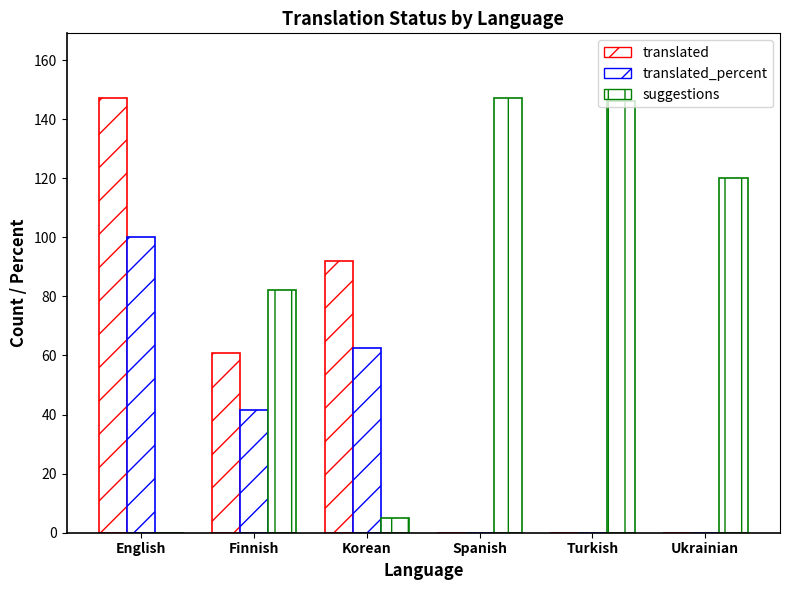

Reading left to right, what are all the values shown in this chart?

translated: English=147.0	Finnish=61.0	Korean=92.0	Spanish=0.0	Turkish=0.0	Ukrainian=0.0
translated_percent: English=100.0	Finnish=41.4	Korean=62.5	Spanish=0.0	Turkish=0.0	Ukrainian=0.0
suggestions: English=0.0	Finnish=82.0	Korean=5.0	Spanish=147.0	Turkish=146.0	Ukrainian=120.0